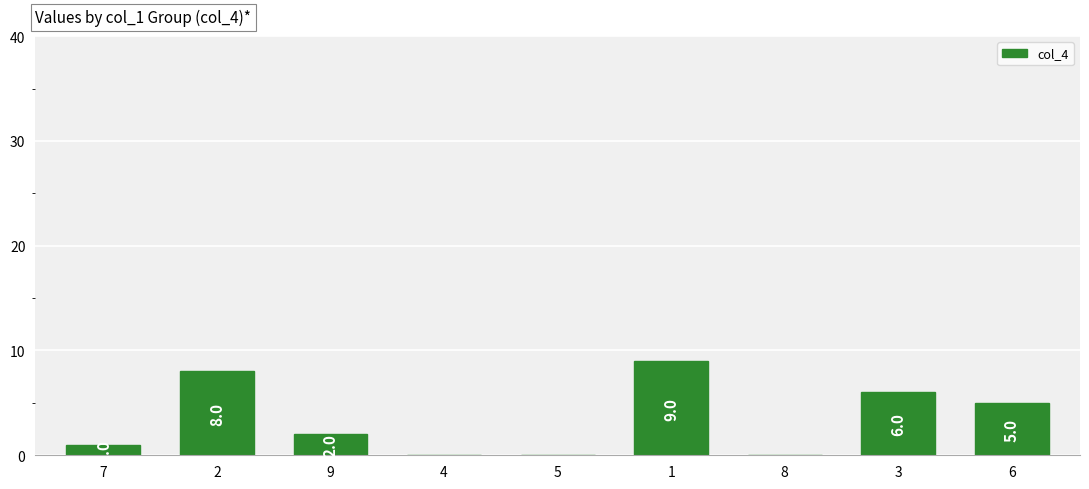

Is it true that the value at 9 is 2?

True